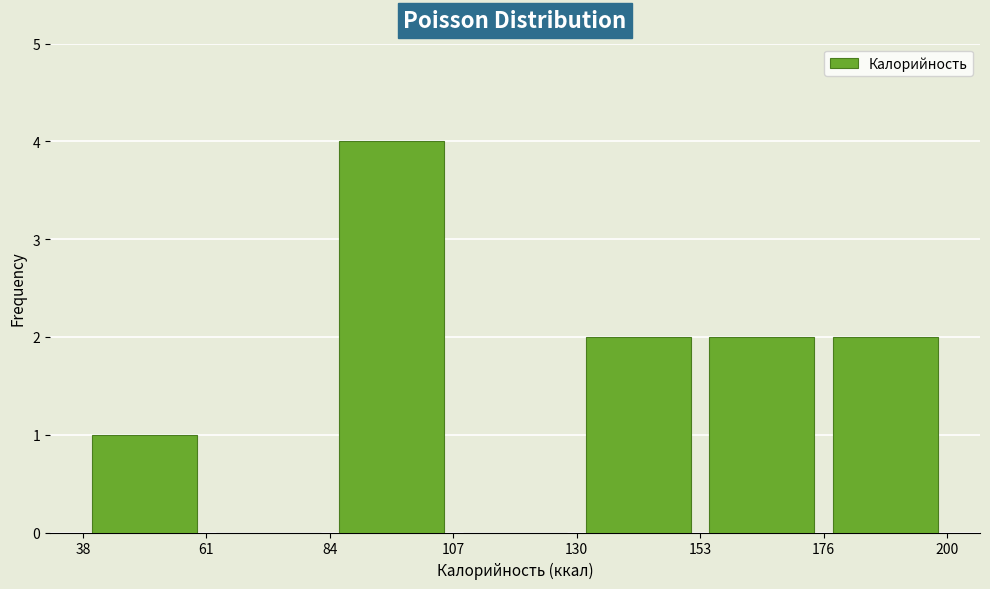

What is the height of the bar covering 84 to 107 on the x-axis? The values are not printed on the chart, so give them approximately, as read against the axis.

4